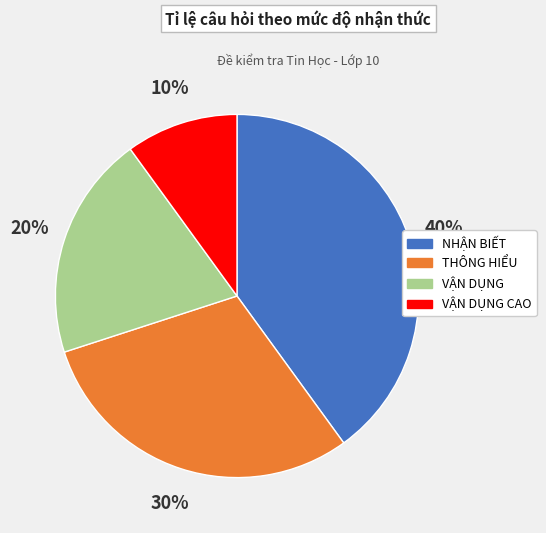

To the nearest percent, what is the average slice percentage?

25%